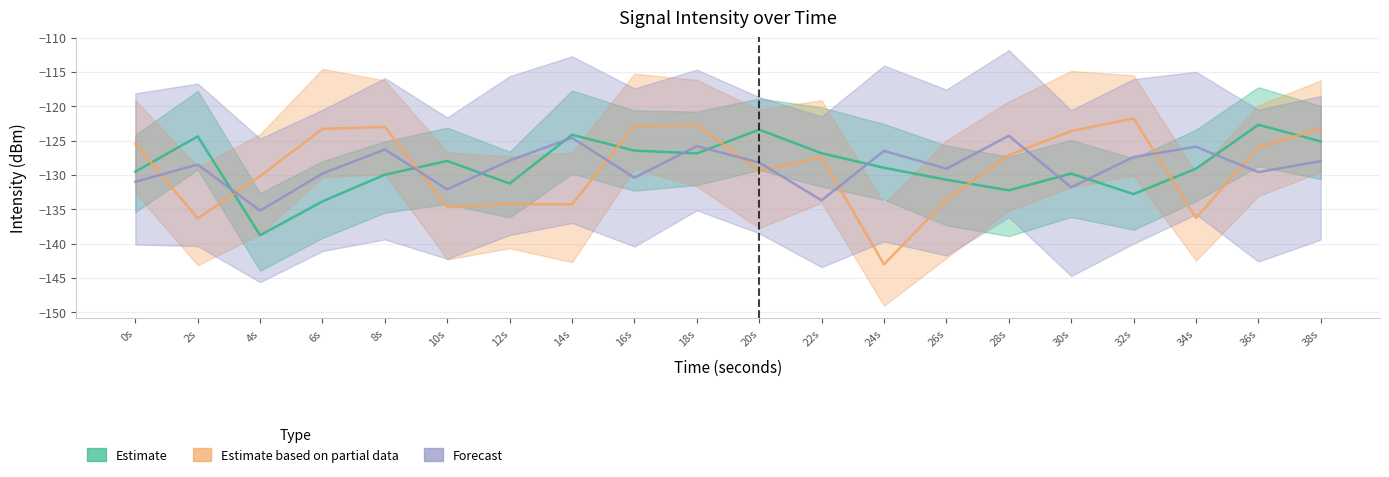

Reading right to left, list all the values displayed in this chart.

Estimate: 38=-125.1	36=-122.7	34=-129.1	32=-132.8	30=-129.8	28=-132.2	26=-130.7	24=-129.0	22=-126.8	20=-123.4	18=-126.9	16=-126.5	14=-124.2	12=-131.3	10=-128.0	8=-130.0	6=-133.9	4=-138.8	2=-124.4	0=-129.5
Estimate based on partial data: 38=-123.2	36=-126.0	34=-136.3	32=-121.8	30=-123.6	28=-127.1	26=-133.7	24=-143.0	22=-127.4	20=-129.4	18=-122.7	16=-122.9	14=-134.3	12=-134.3	10=-134.7	8=-123.0	6=-123.3	4=-130.2	2=-136.3	0=-125.4
Forecast: 38=-128.0	36=-129.6	34=-125.9	32=-127.4	30=-131.8	28=-124.3	26=-129.1	24=-126.5	22=-133.7	20=-128.2	18=-125.8	16=-130.4	14=-124.6	12=-127.9	10=-132.1	8=-126.3	6=-129.8	4=-135.2	2=-128.5	0=-131.0